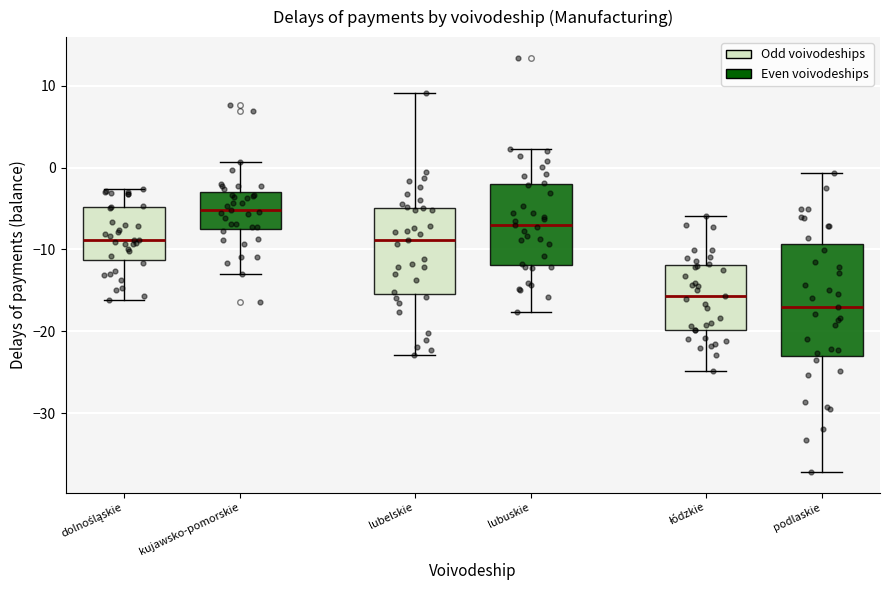

Which box is the tallest, from its lower edge to its upper edge?

podlaskie